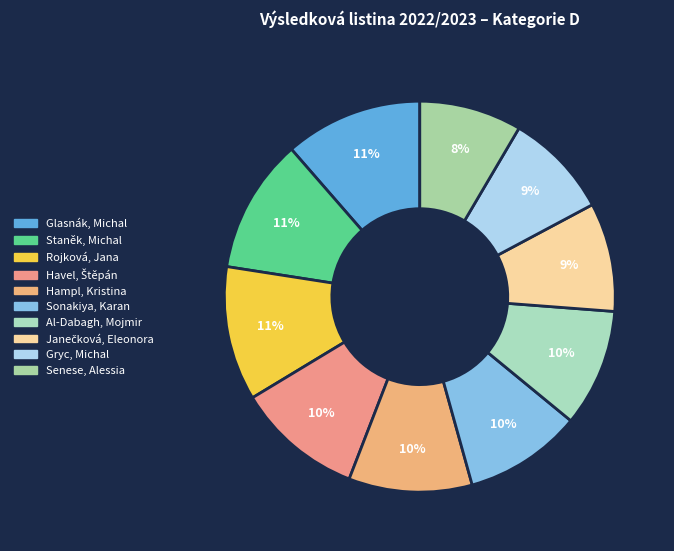

How many slices are in this pie chart?

10